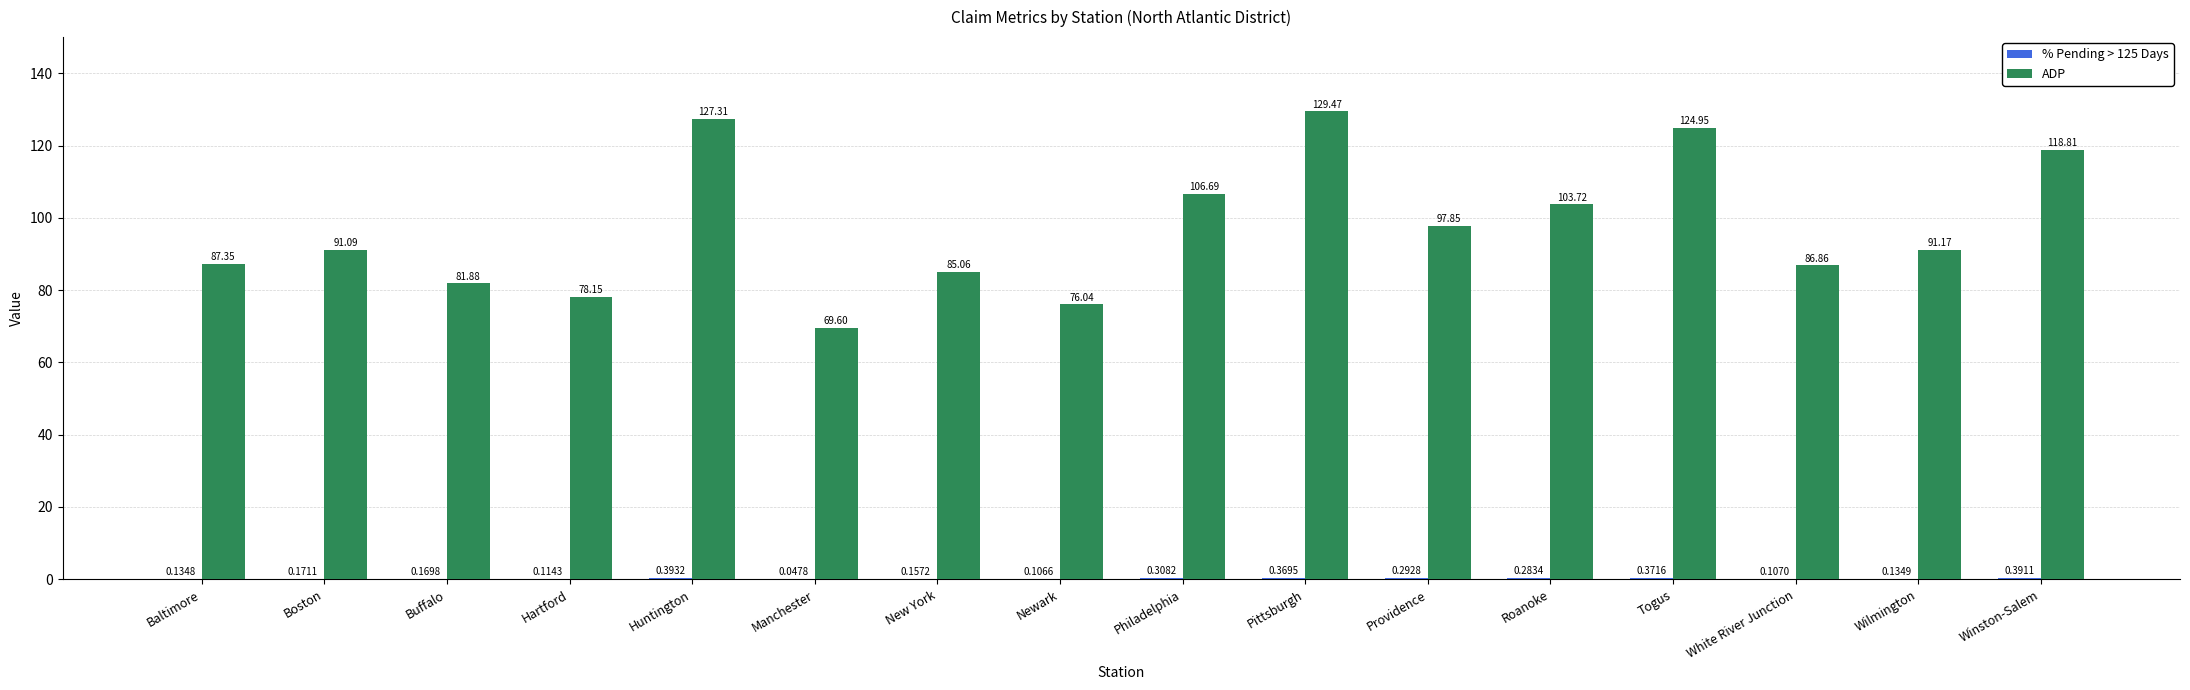

Which series has the widest spread of values?

ADP